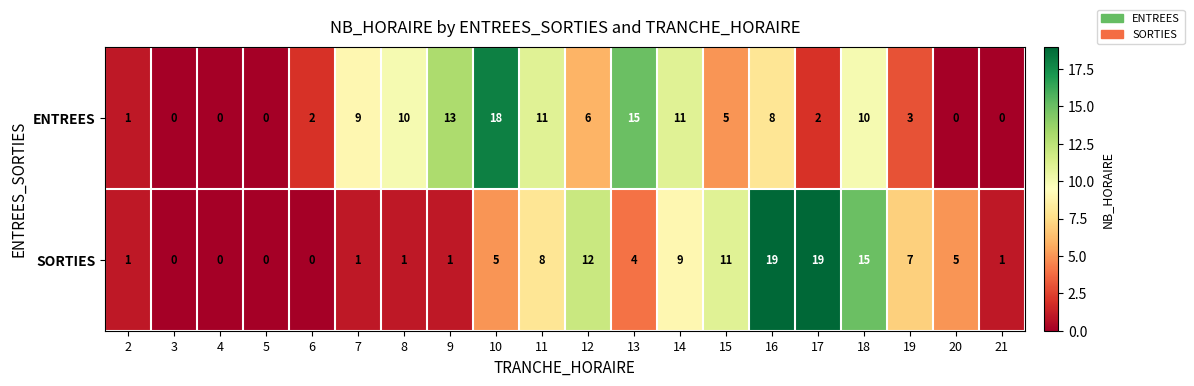

What is the maximum value shown in the chart?

19